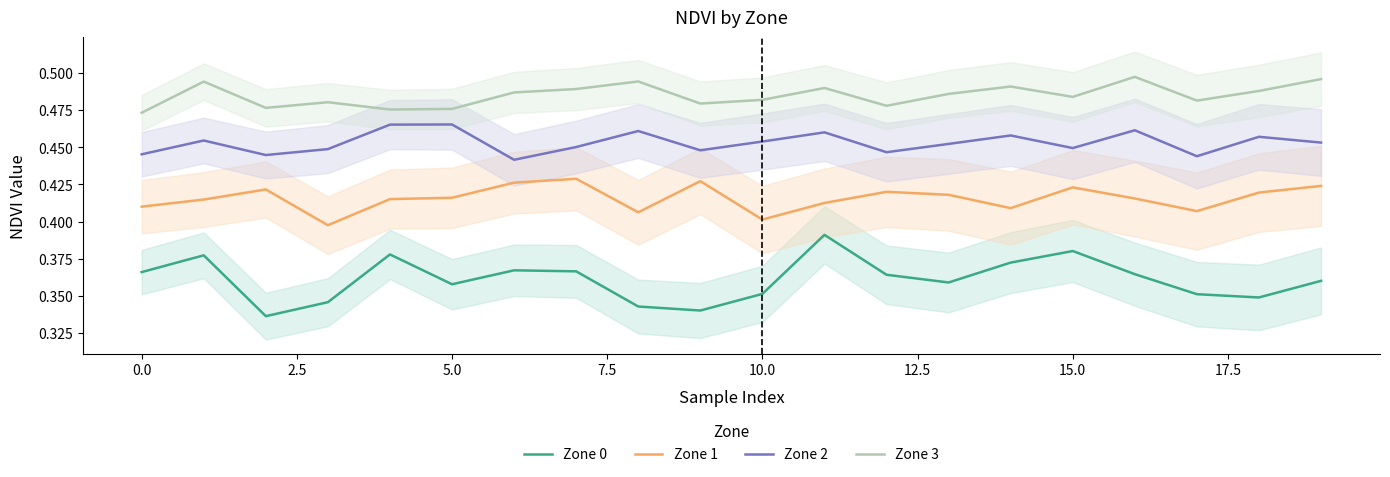

True or false: Zone 0 and Zone 1 intersect in this chart.

False